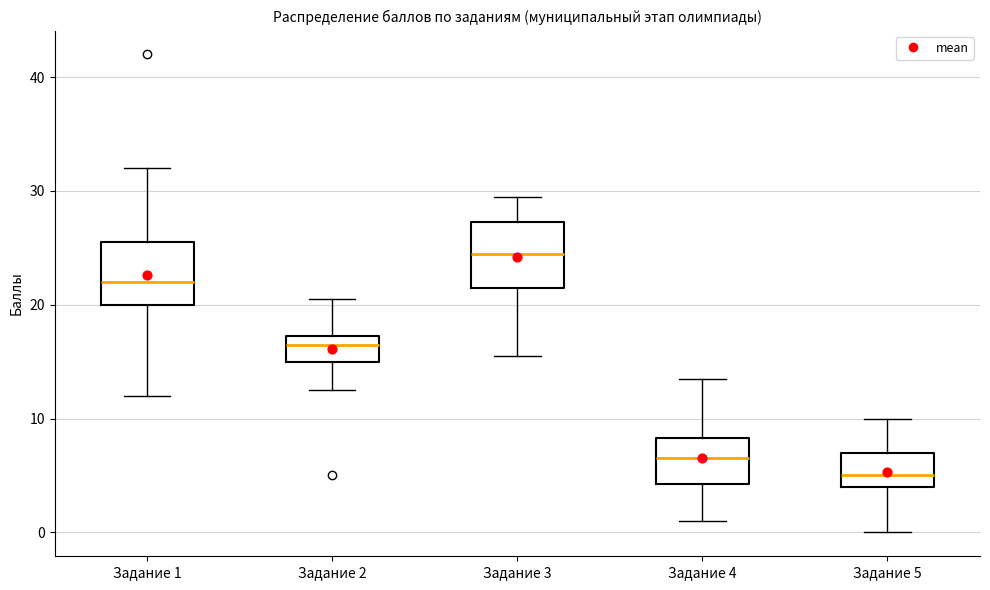

Which box's median line is the highest?

Задание 3